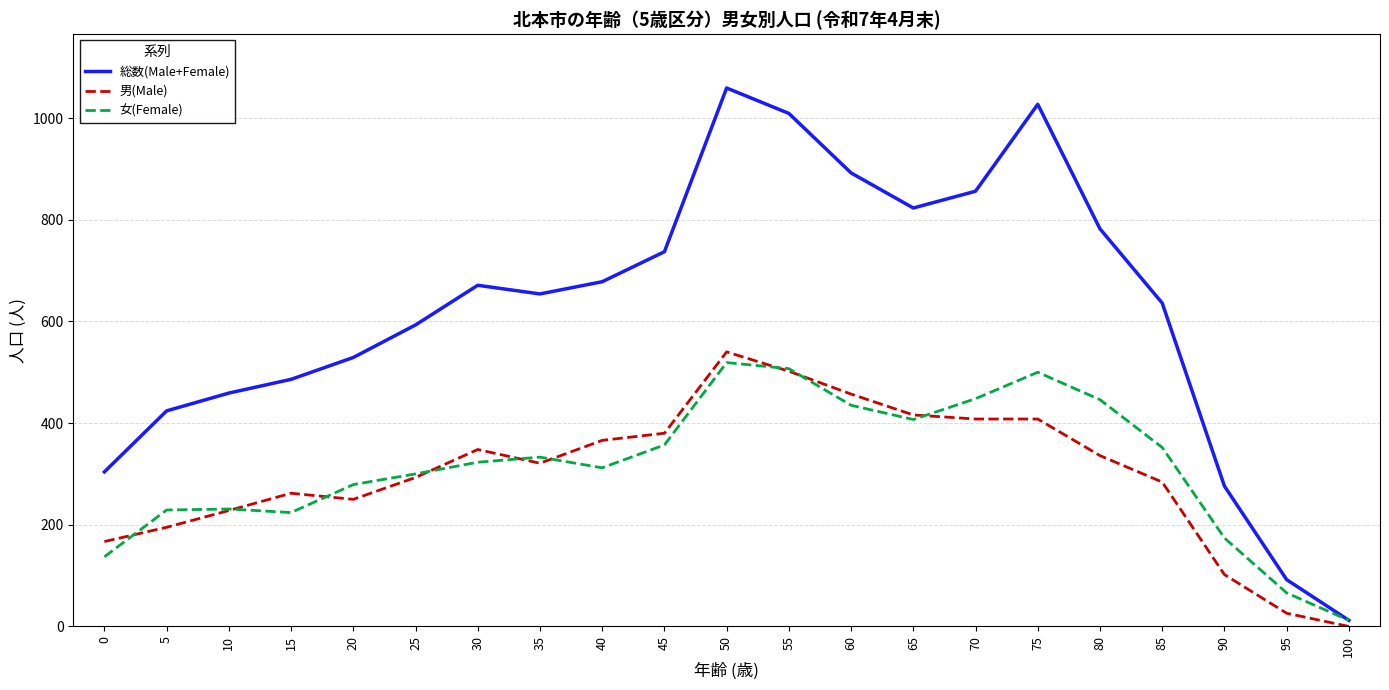

Where is the first local maximum for 総数(Male+Female)?

30